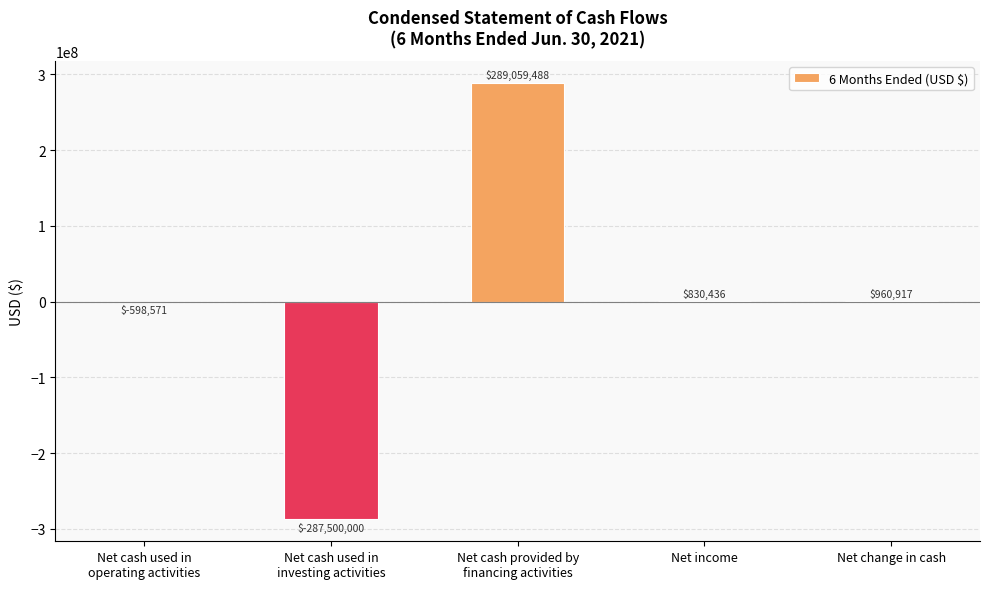

What is the change in value from Net income to Net change in cash?

+130481